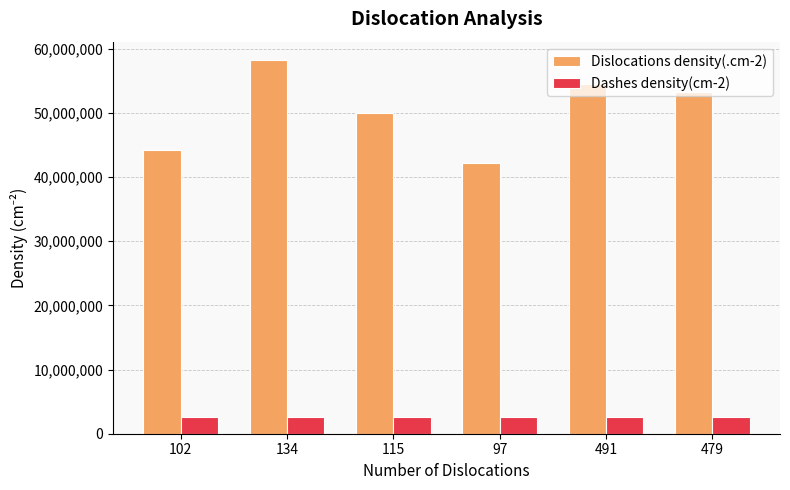

Are the bars horizontal?

No